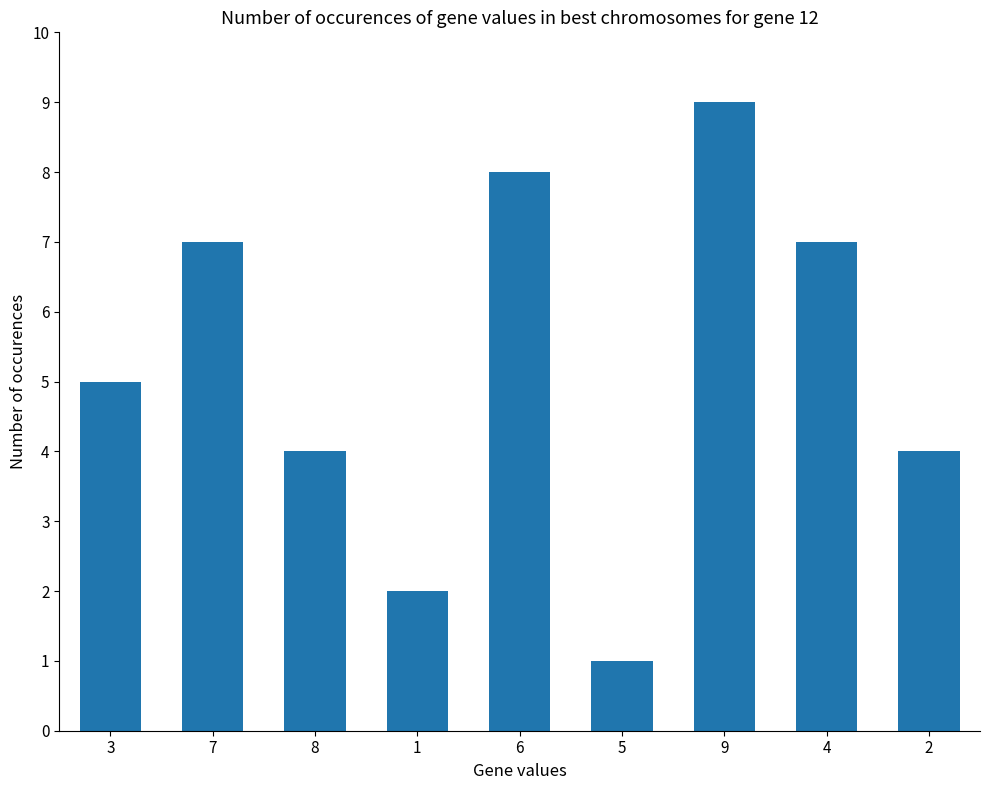

What is the label of the 3rd bar from the left?

8